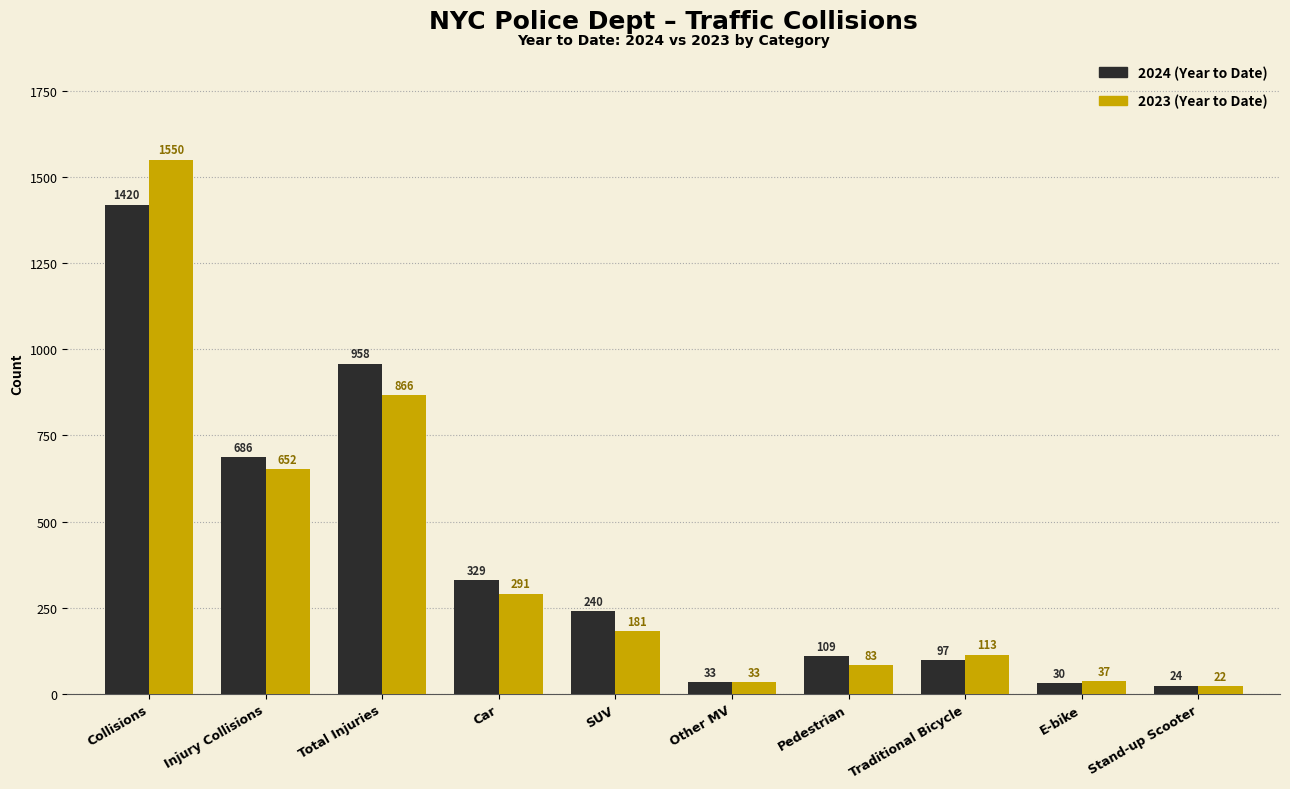

What is the smallest value displayed?

22